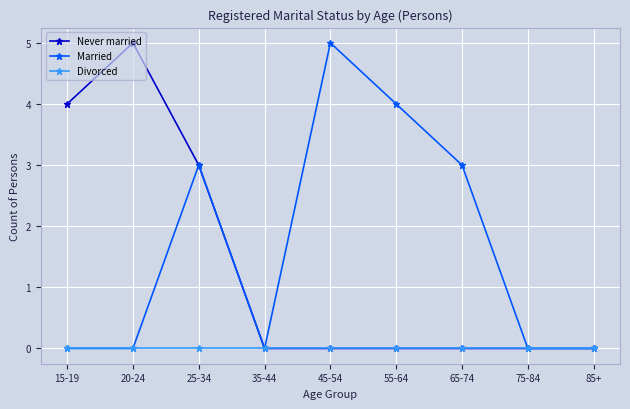

Reading right to left, extract all data points from this chart.

Never married: 85+=0	75-84=0	65-74=0	55-64=0	45-54=0	35-44=0	25-34=3	20-24=5	15-19=4
Married: 85+=0	75-84=0	65-74=3	55-64=4	45-54=5	35-44=0	25-34=3	20-24=0	15-19=0
Divorced: 85+=0	75-84=0	65-74=0	55-64=0	45-54=0	35-44=0	25-34=0	20-24=0	15-19=0